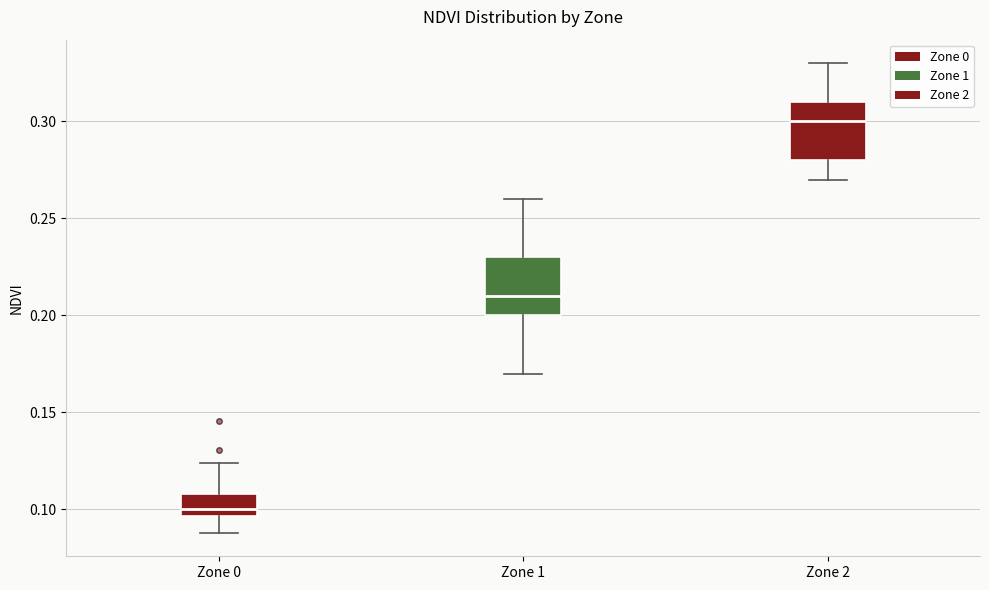

Which box has the highest median line?

Zone 2